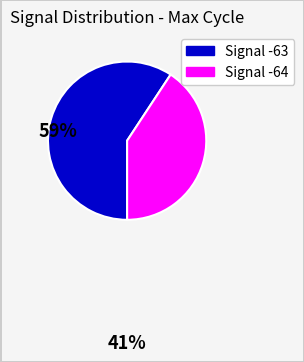

Does any single category account for the majority?

Yes